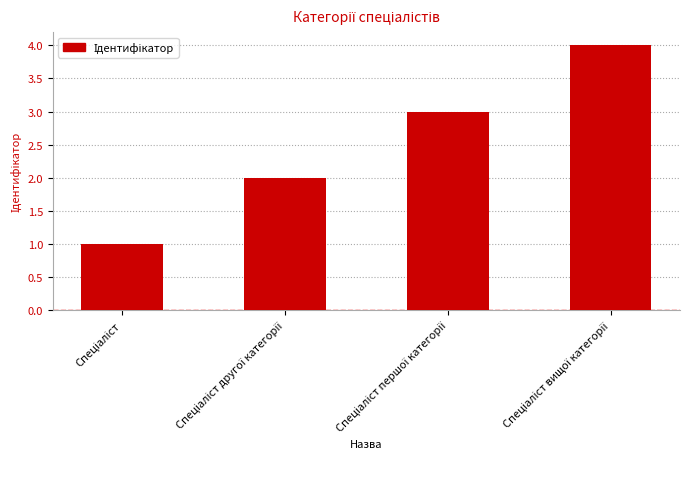

How many series are shown in this chart?

1